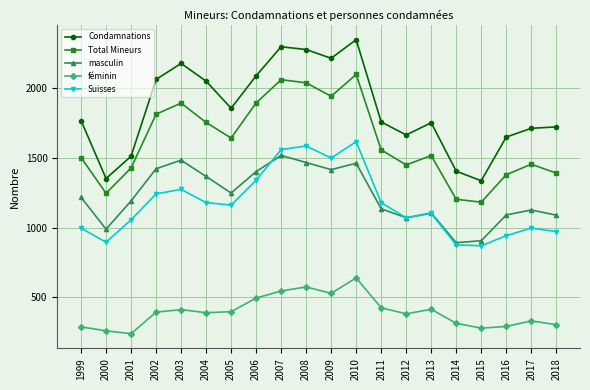

At 2004, list the series in order from largest to smallest.

Condamnations, Total Mineurs, masculin, Suisses, féminin